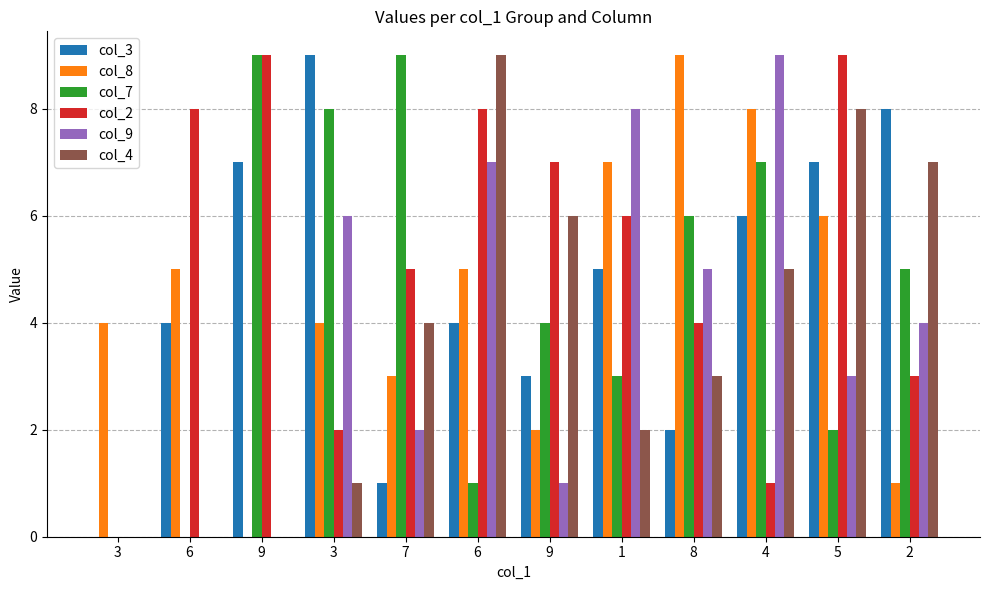

Count the number of data series in this chart.

6